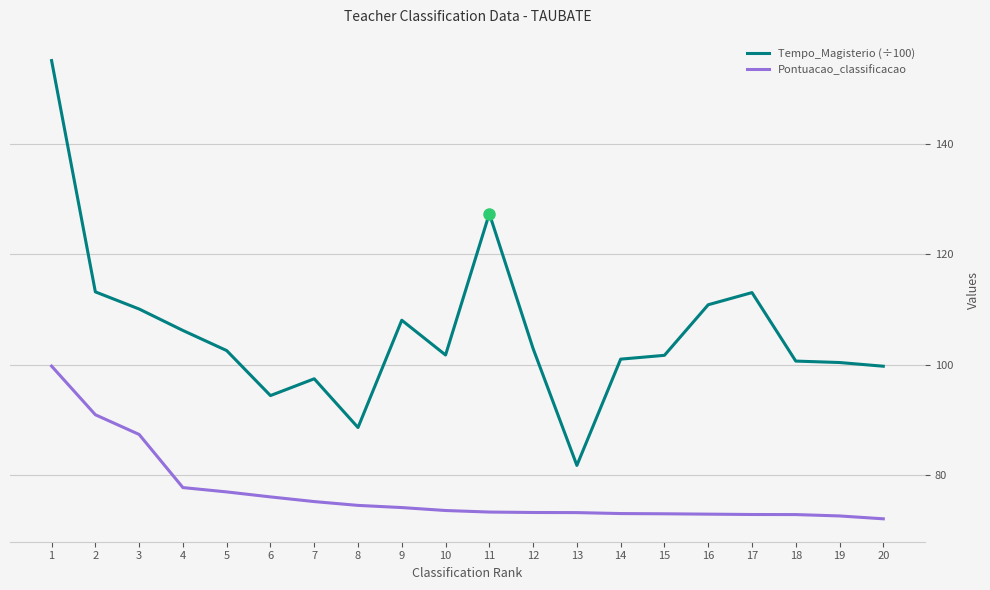

Count the number of data series in this chart.

2